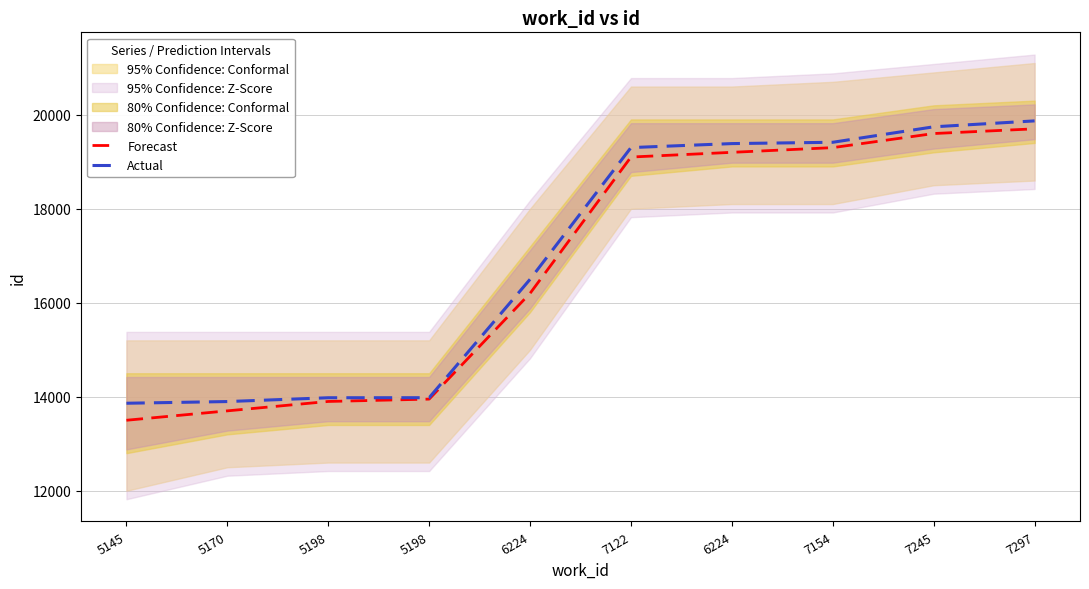

Which has a higher value, 5198 or 5198?

5198